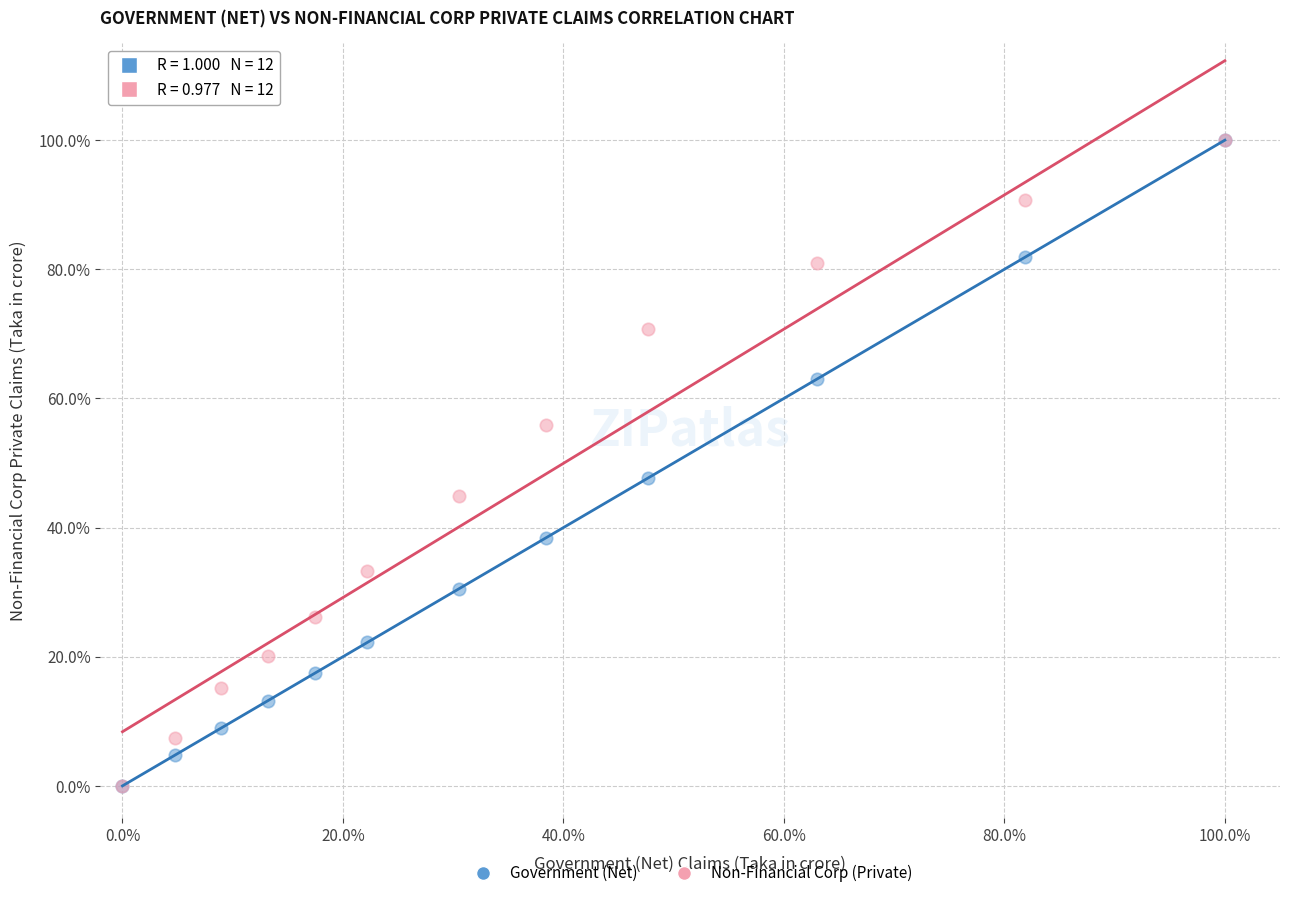

What are all the series names shown in the legend?

Government (Net), Non-Financial Corp (Private)